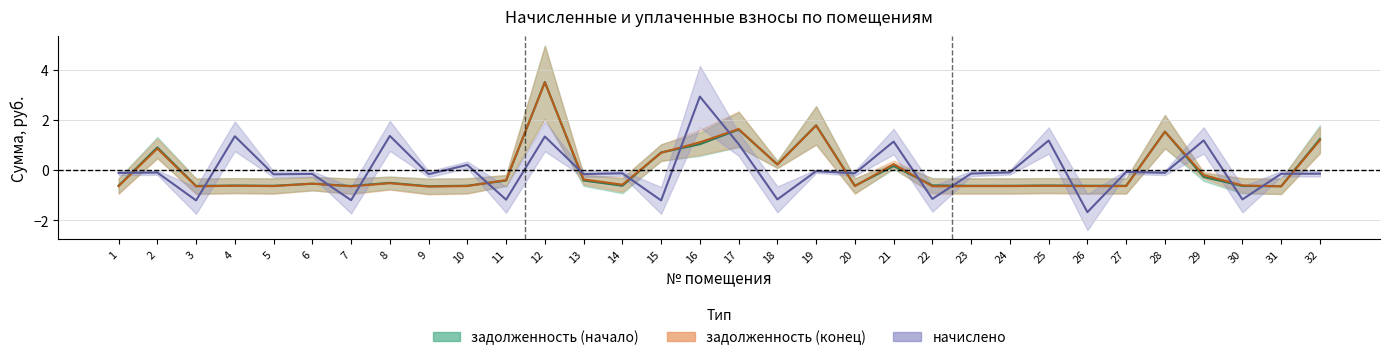

Is the value of задолженность (начало) at 14 greater than the value of начислено at 32?

No